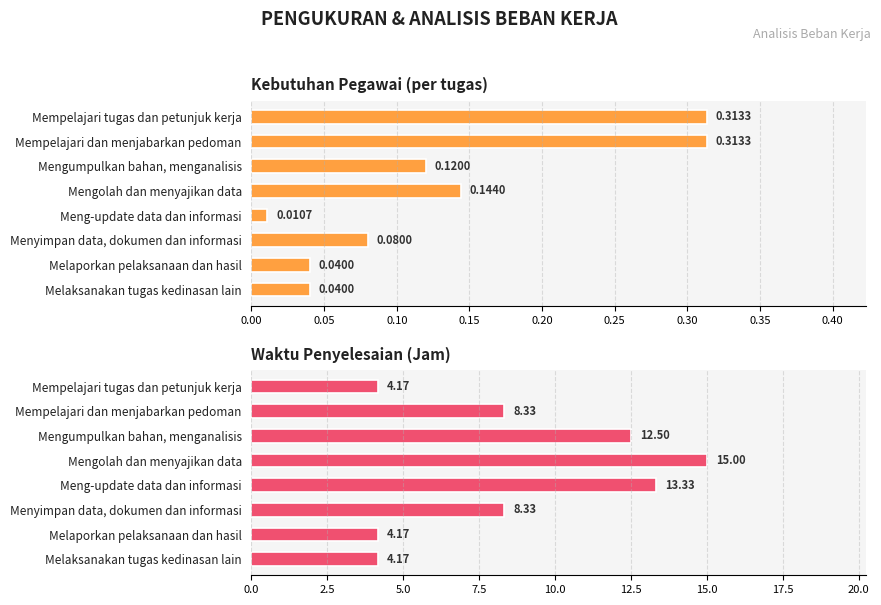

Count the number of categories in the chart.

8